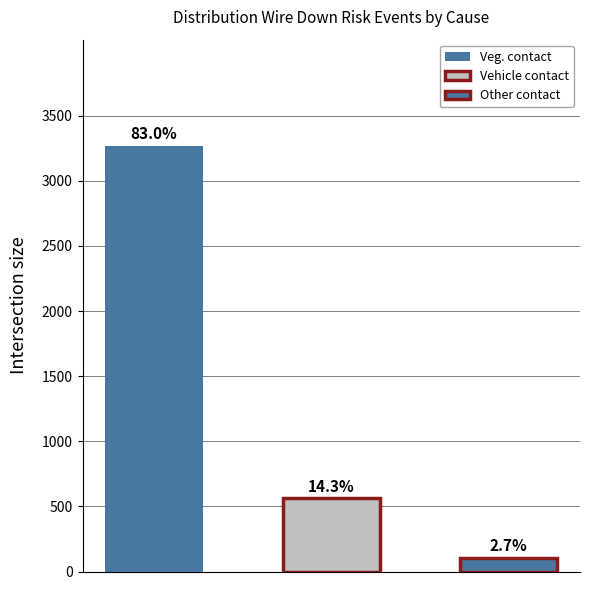

The value of Other contact- Distribution at 2015 is 104. True or false?

True